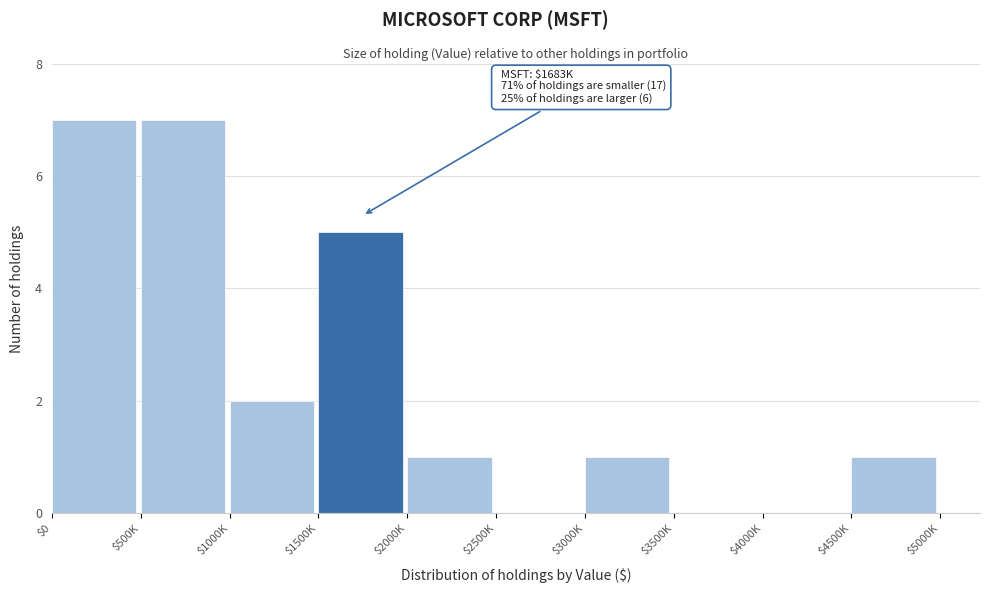

What is the greatest value displayed?

7